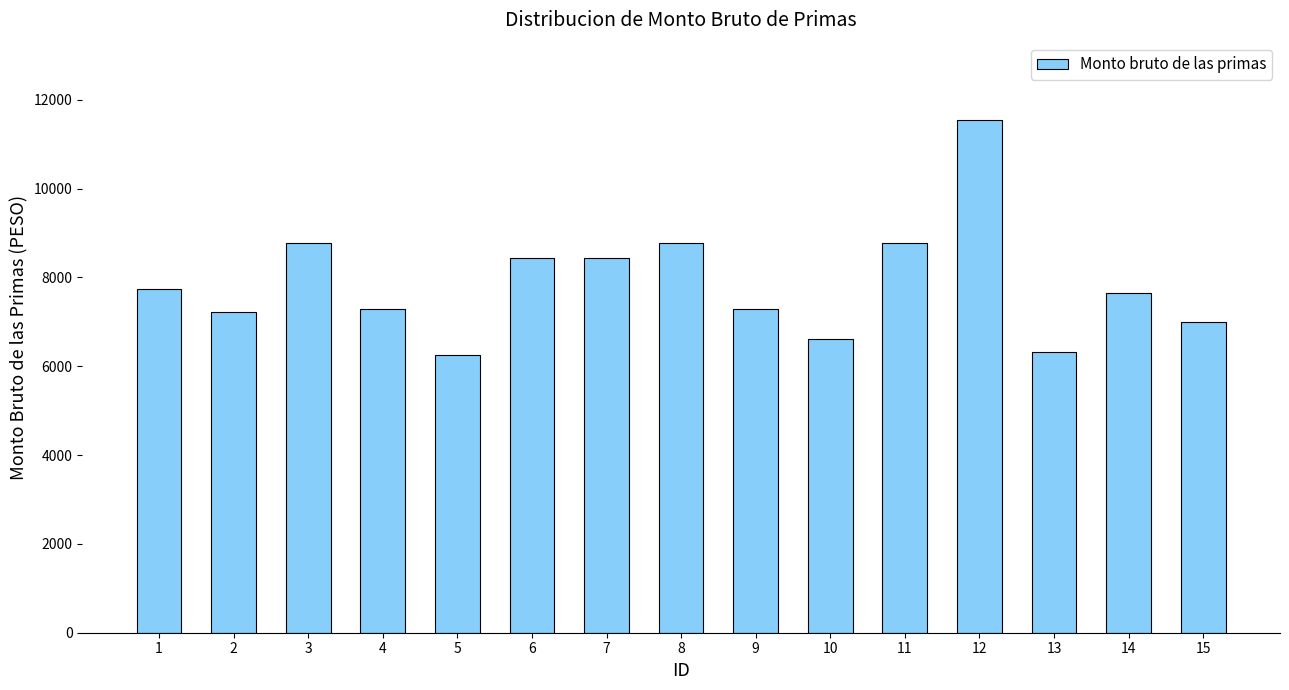

Count the number of values greater than 7655.

8